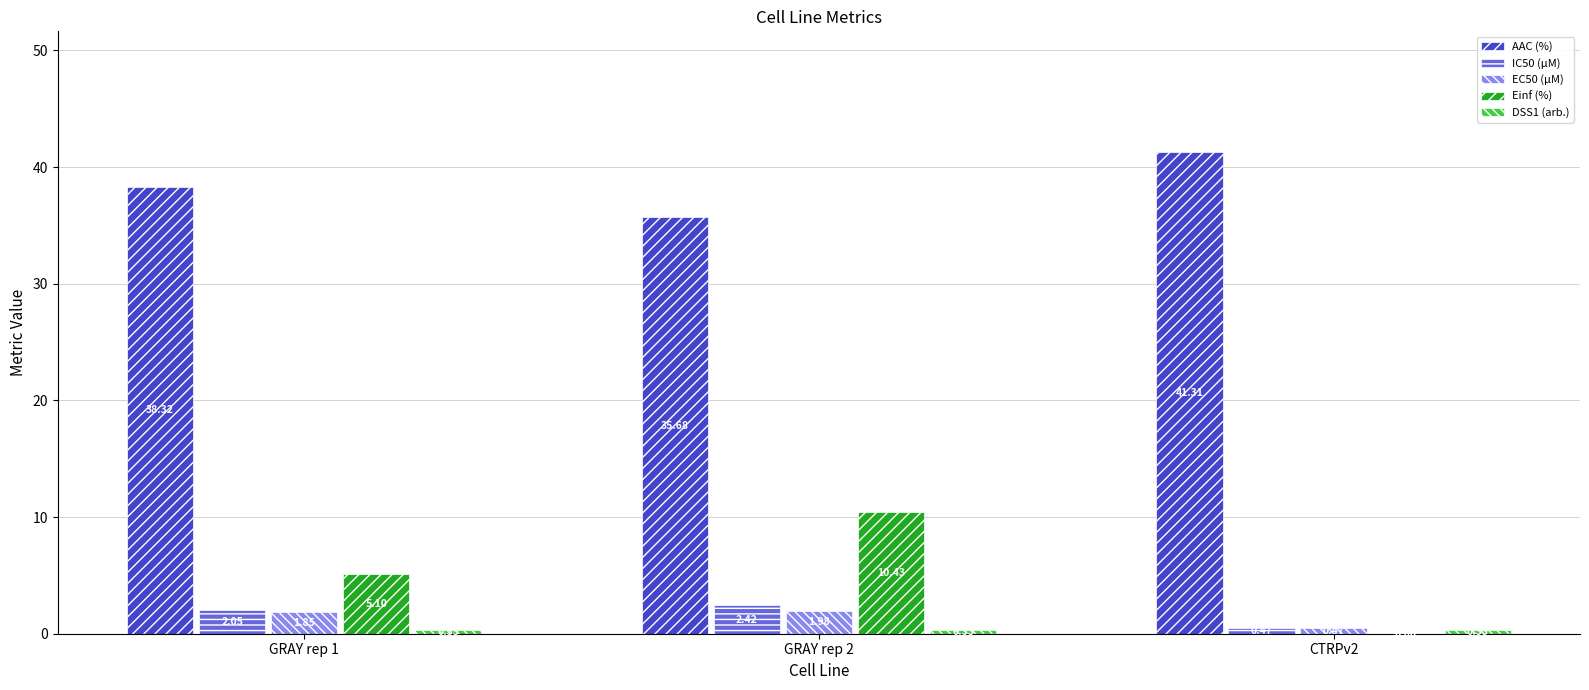

Which series changed the most between GRAY rep 1 and GRAY rep 2?

Einf (%)